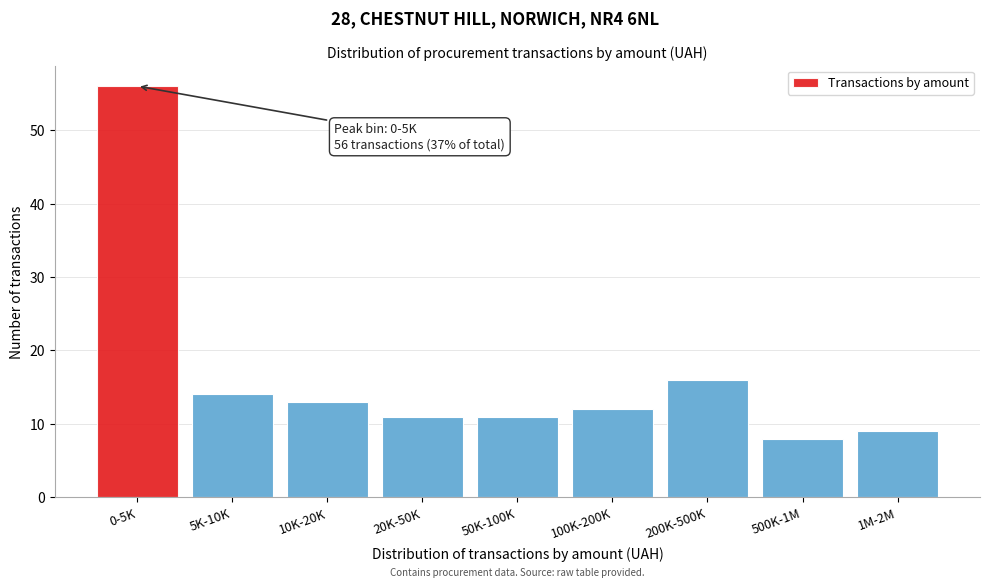

Reading left to right, list all the values displayed in this chart.

56	14	13	11	11	12	16	8	9